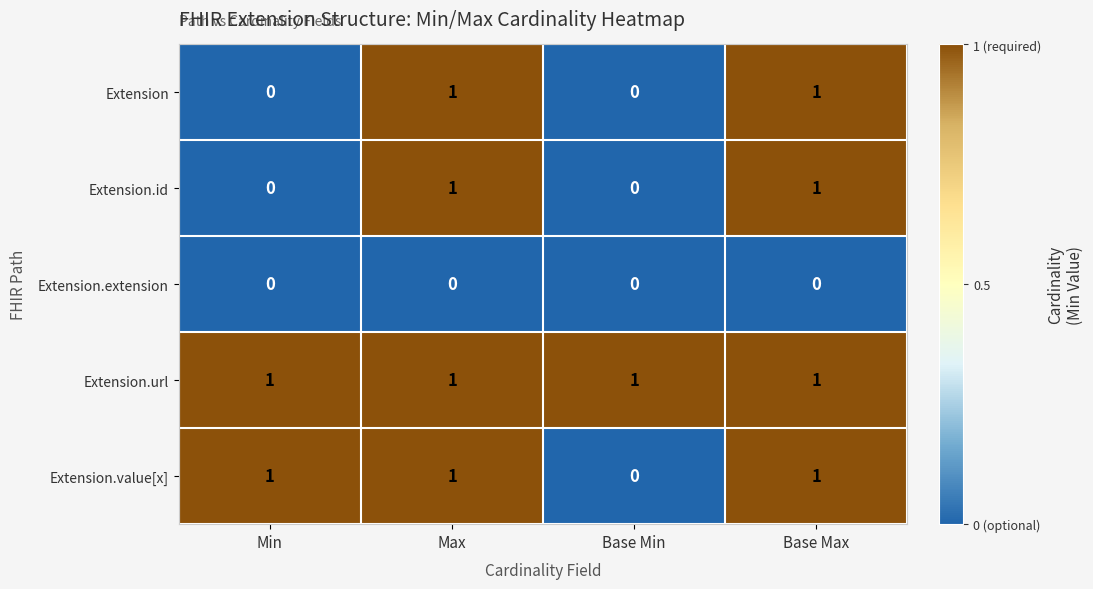

Is the value of Extension.value[x] at Base Max greater than the value of Extension at Min?

Yes